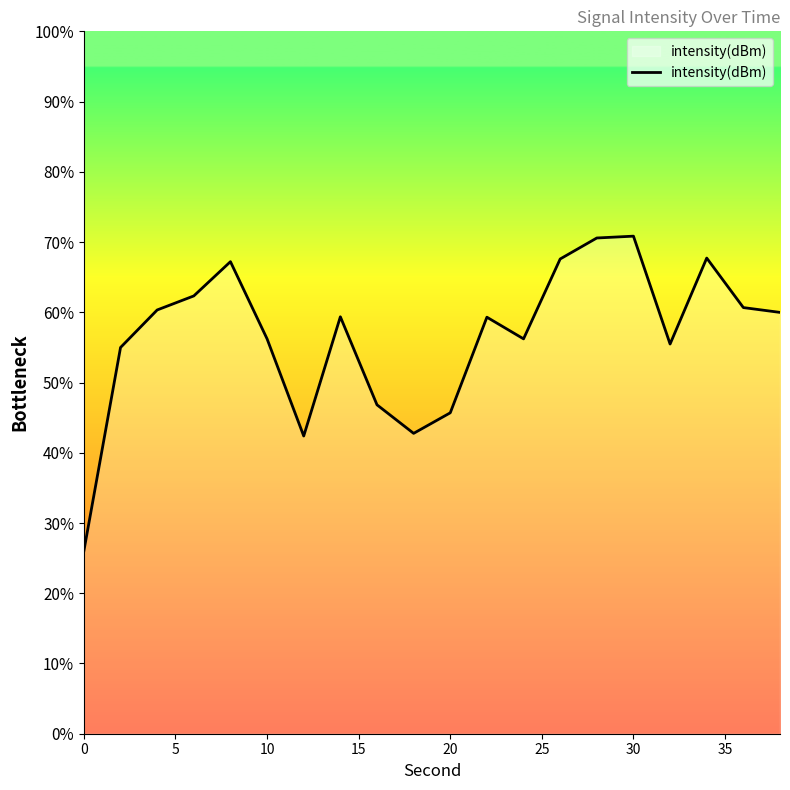

True or false: the data shows -78.5 at 20.

False